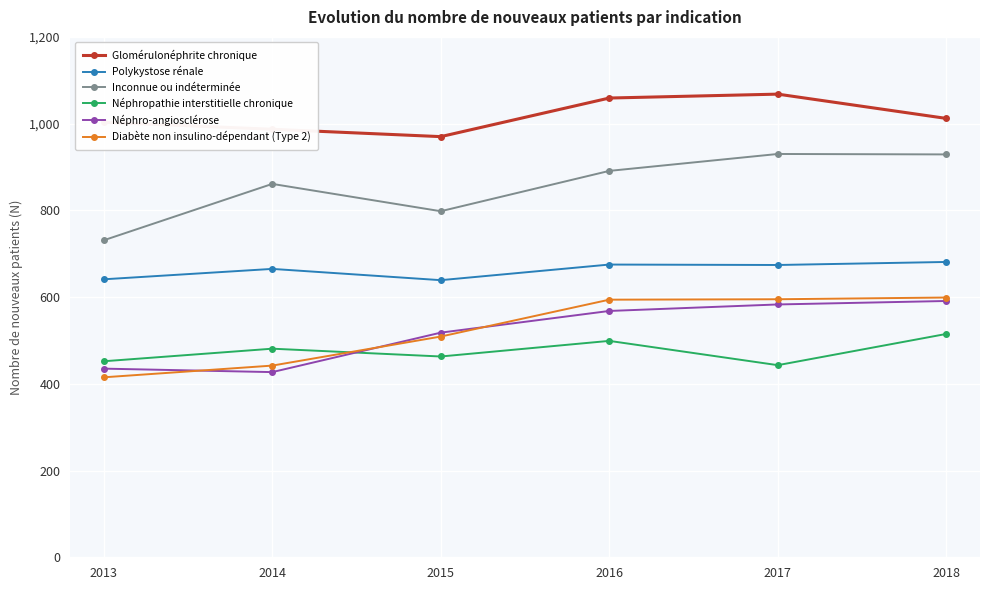

What is the value of the Glomérulonéphrite chronique point at the 3rd from the left?

970